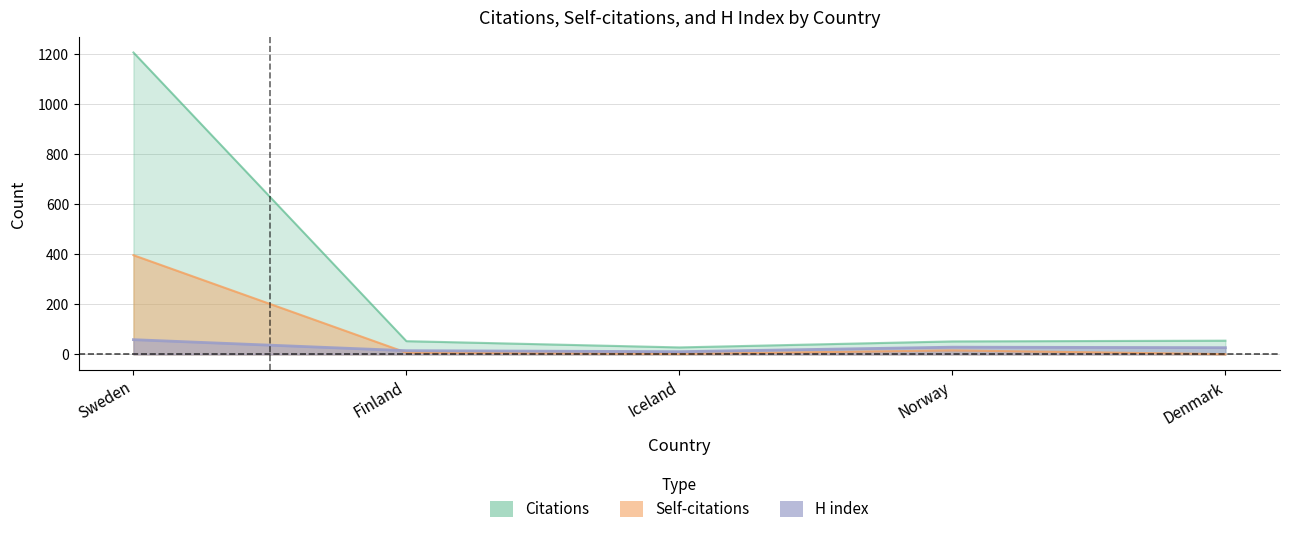

In H index, how many points are lower than both neighbors (excluding endpoints)?

1